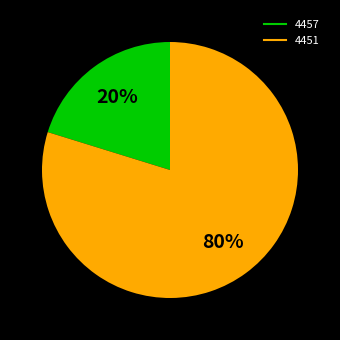

What is the largest slice in the pie chart?

4451